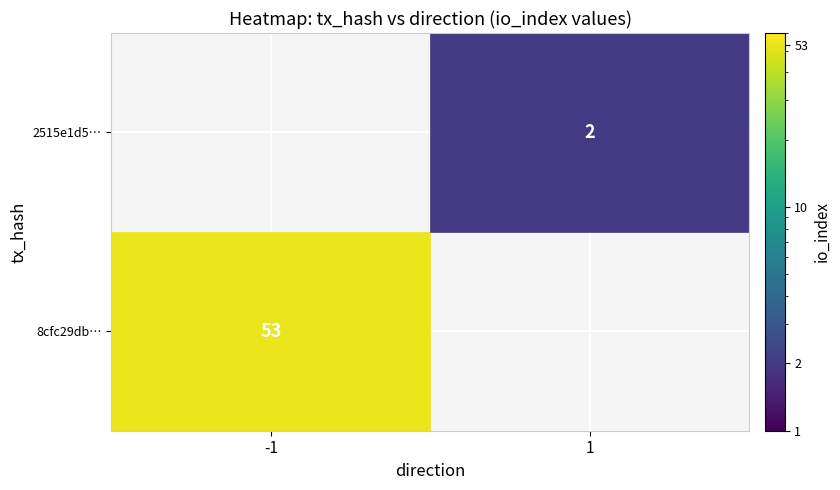

How many categories are shown in the chart?

2